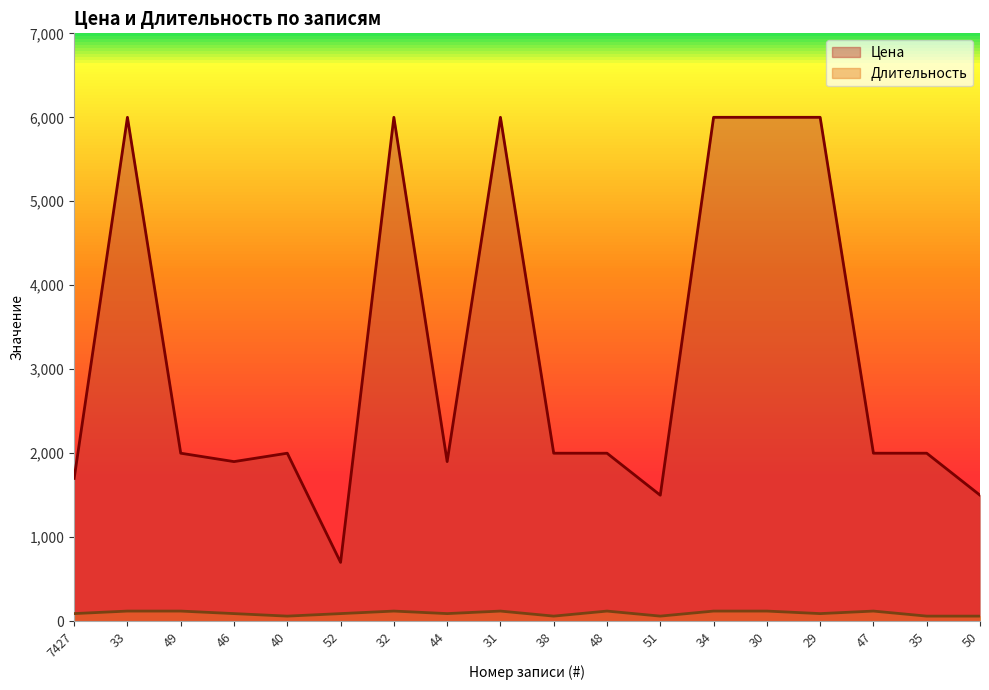

How many distinct data groups are displayed?

2